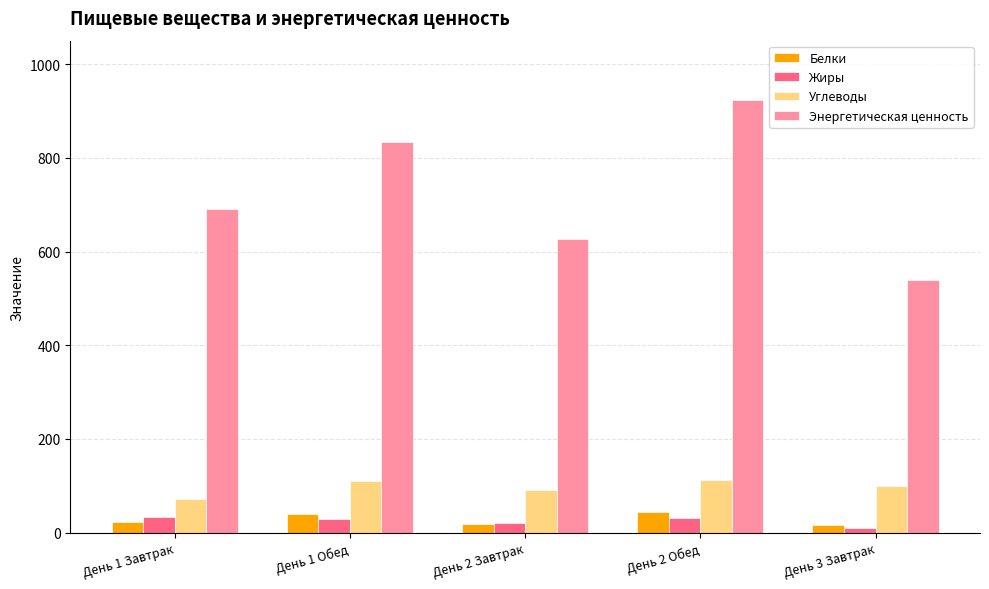

Rank the series by their maximum value, from lowest to highest.

Жиры, Белки, Углеводы, Энергетическая ценность